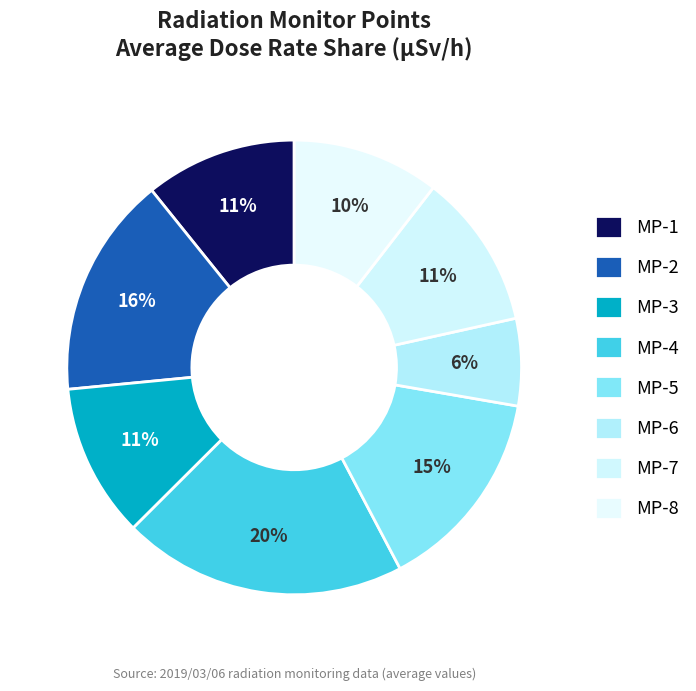

How many slices are in this pie chart?

8